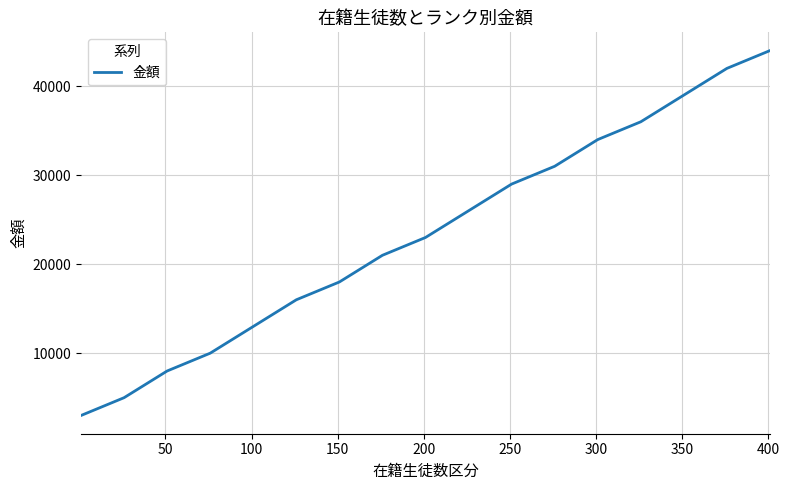

What is the difference between the maximum and minimum values?

41000